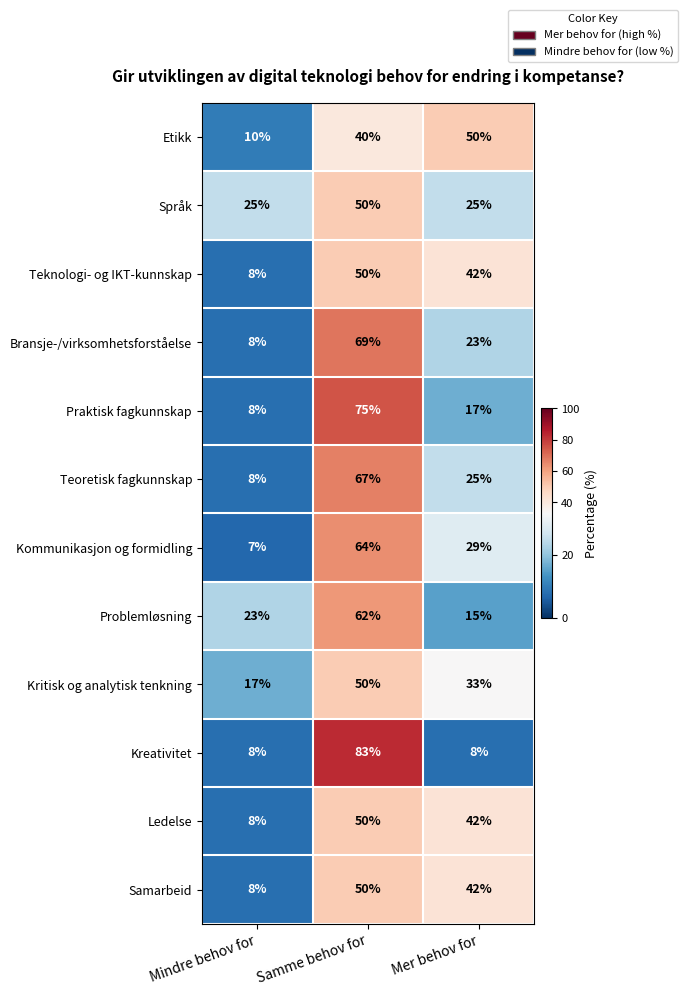

The Samarbeid series shows 50 at Samme behov for. True or false?

True